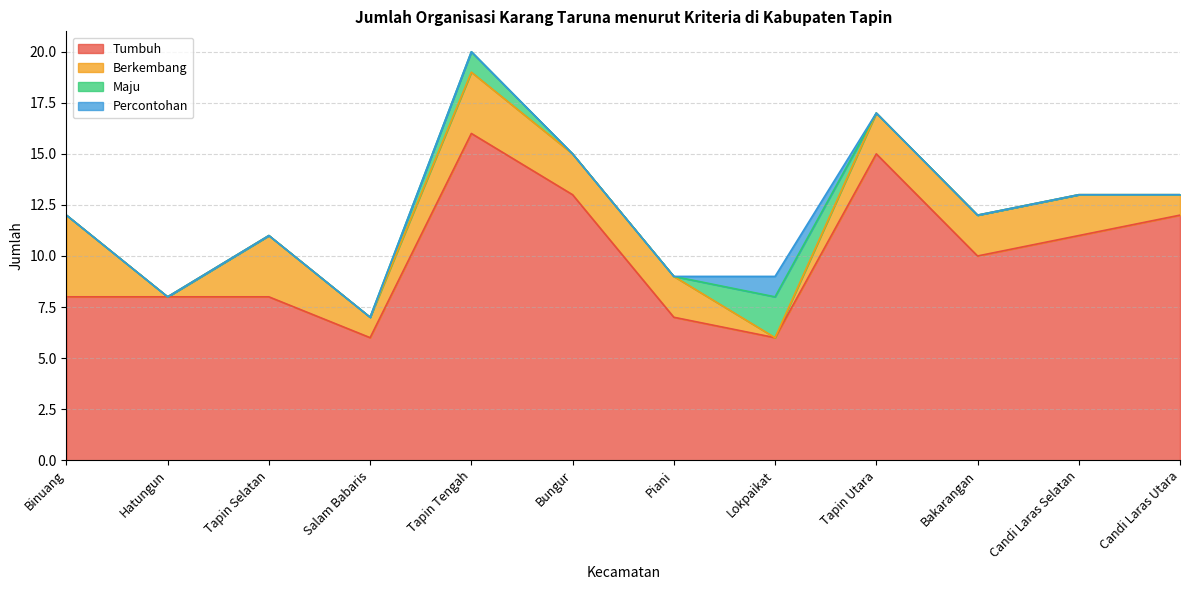

Rank the series at Tapin Utara from highest to lowest value.

Tumbuh, Berkembang, Maju, Percontohan